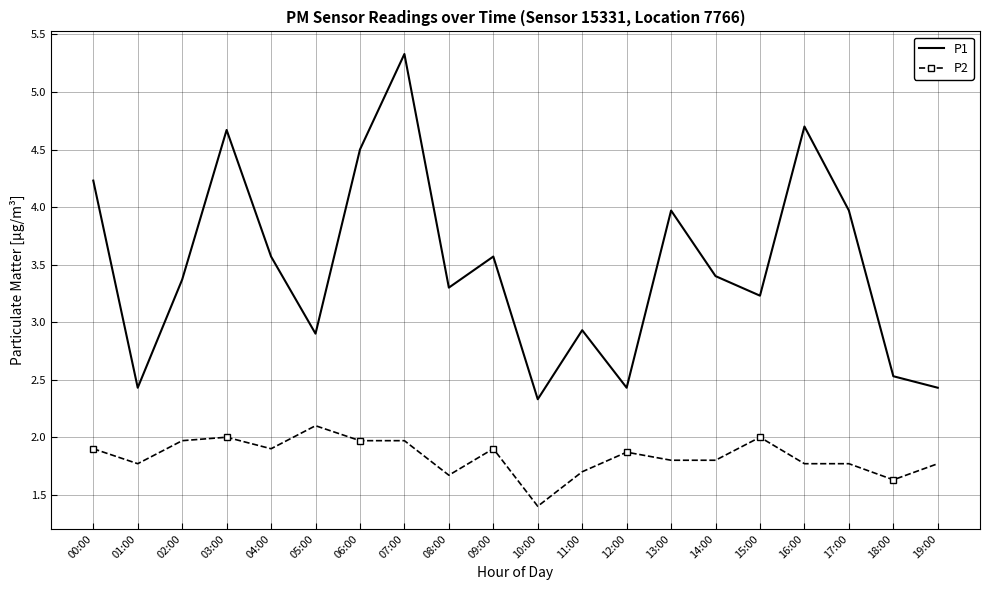

At which label is P2 closest to 1?

10:00